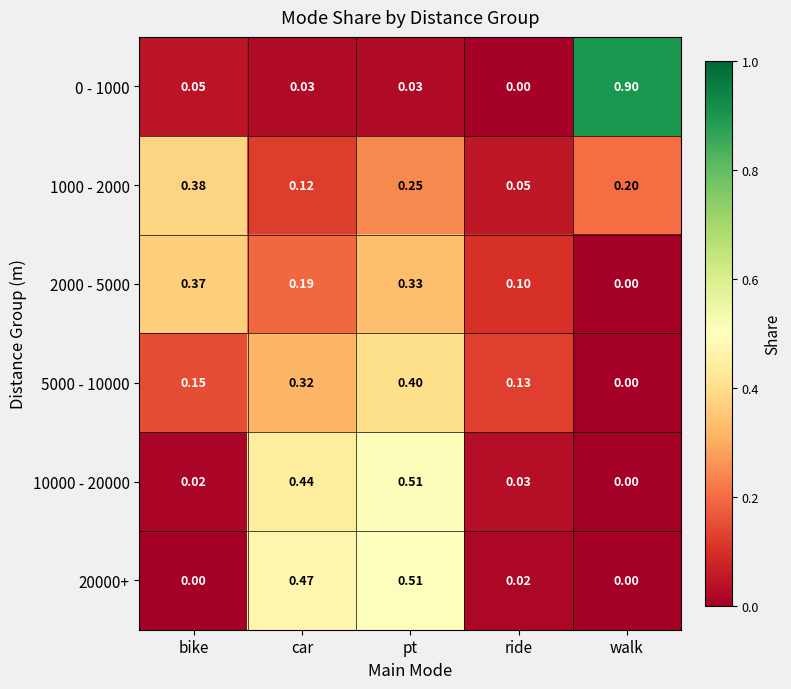

Which label corresponds to the largest value in the chart?

walk